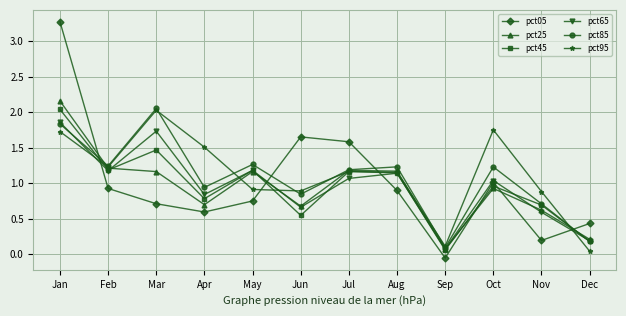

Which series has the widest spread of values?

pct05